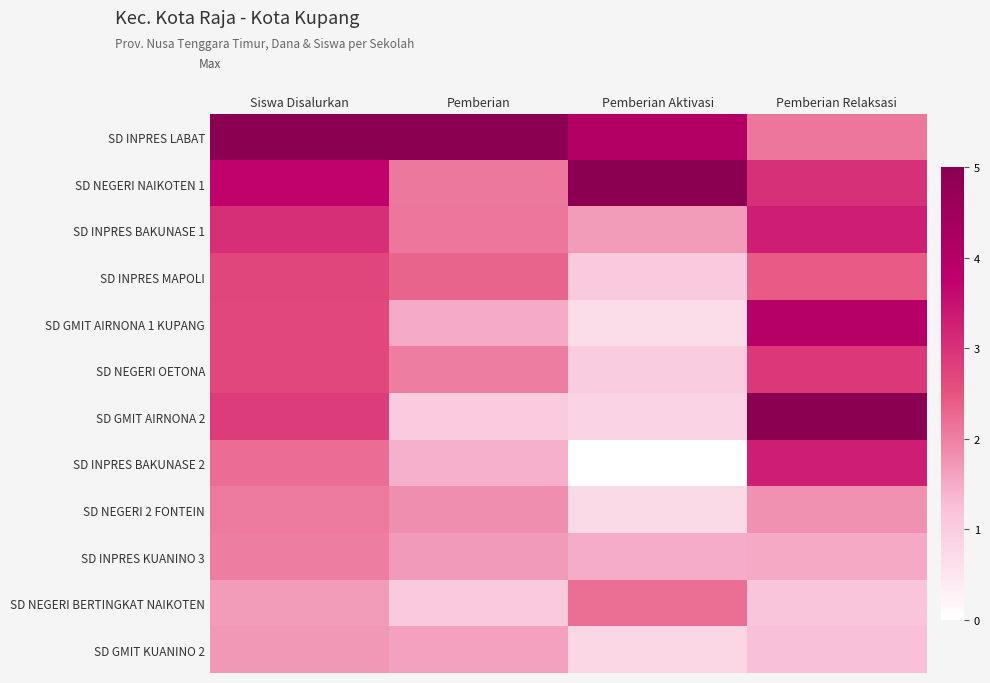

At which category does the chart reach its peak across all series?

Siswa Disalurkan